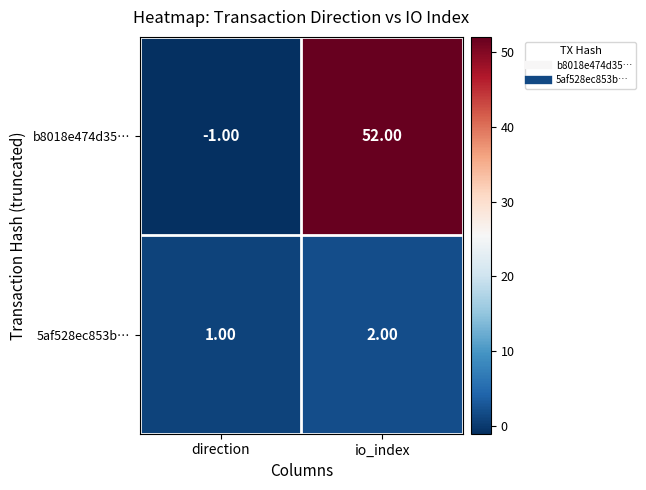

Rank the series at direction from highest to lowest value.

5af528ec853b…, b8018e474d35…